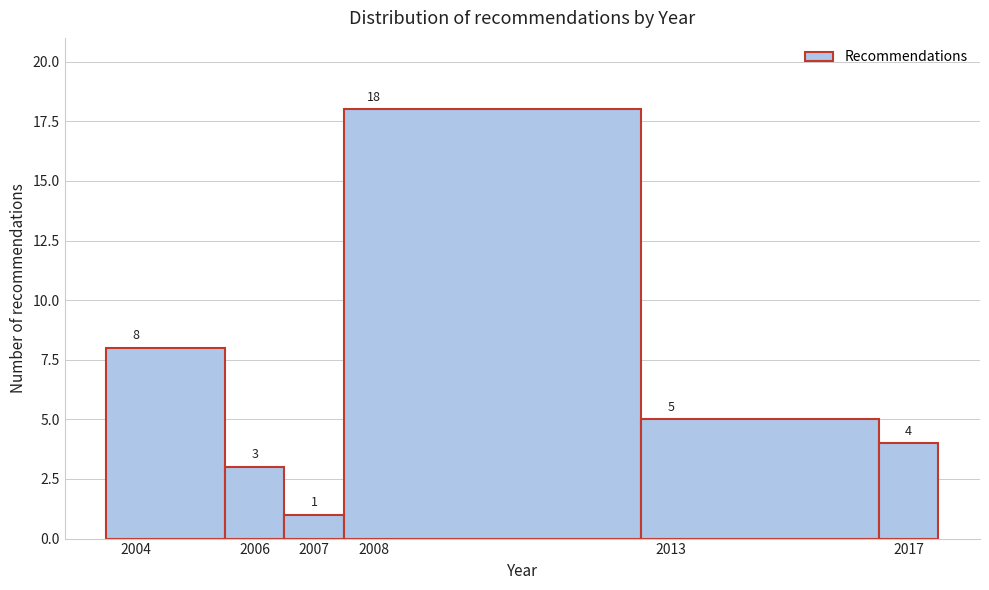

Reading left to right, list every bar in this chart as the range it spans on the x-axis followed by its height.

2003.5 to 2005.5: 8
2005.5 to 2006.5: 3
2006.5 to 2007.5: 1
2007.5 to 2012.5: 18
2012.5 to 2016.5: 5
2016.5 to 2017.5: 4